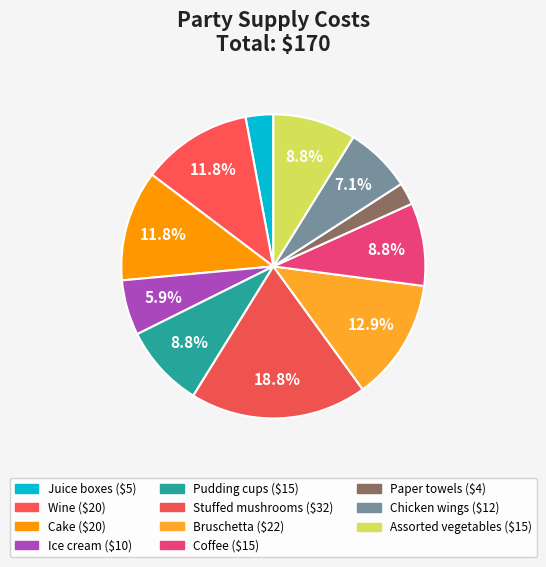

What is the largest slice in the pie chart?

Stuffed mushrooms